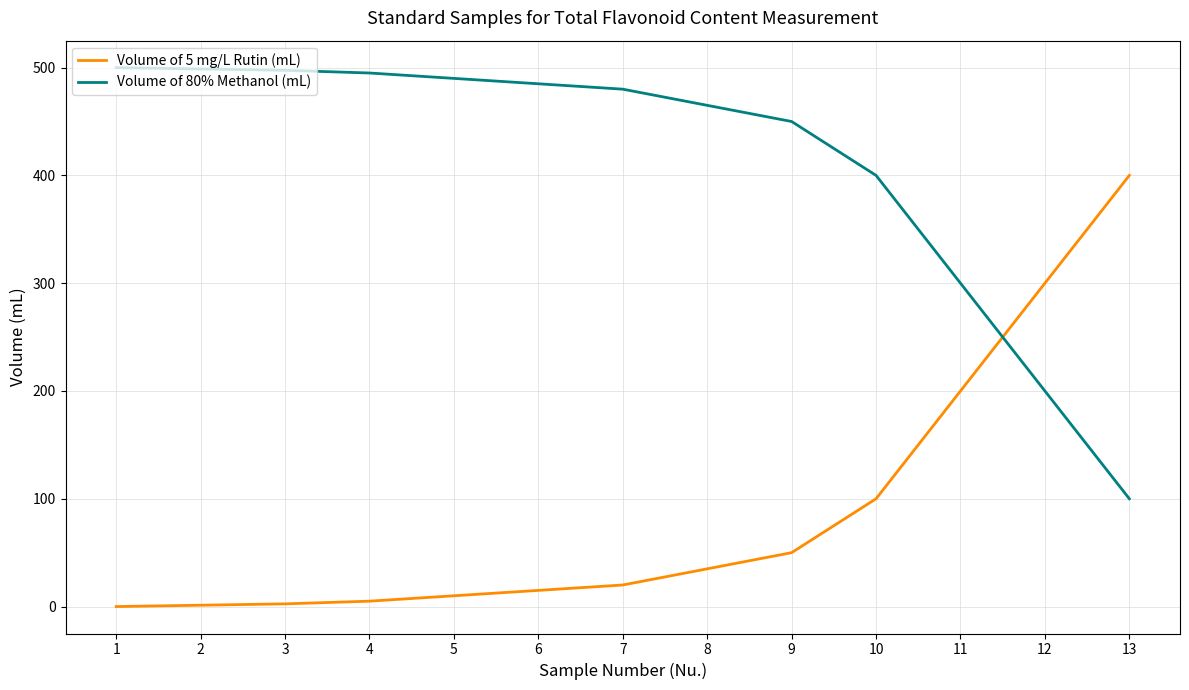

True or false: Volume of 80% Methanol (mL) and Volume of 5 mg/L Rutin (mL) intersect in this chart.

True